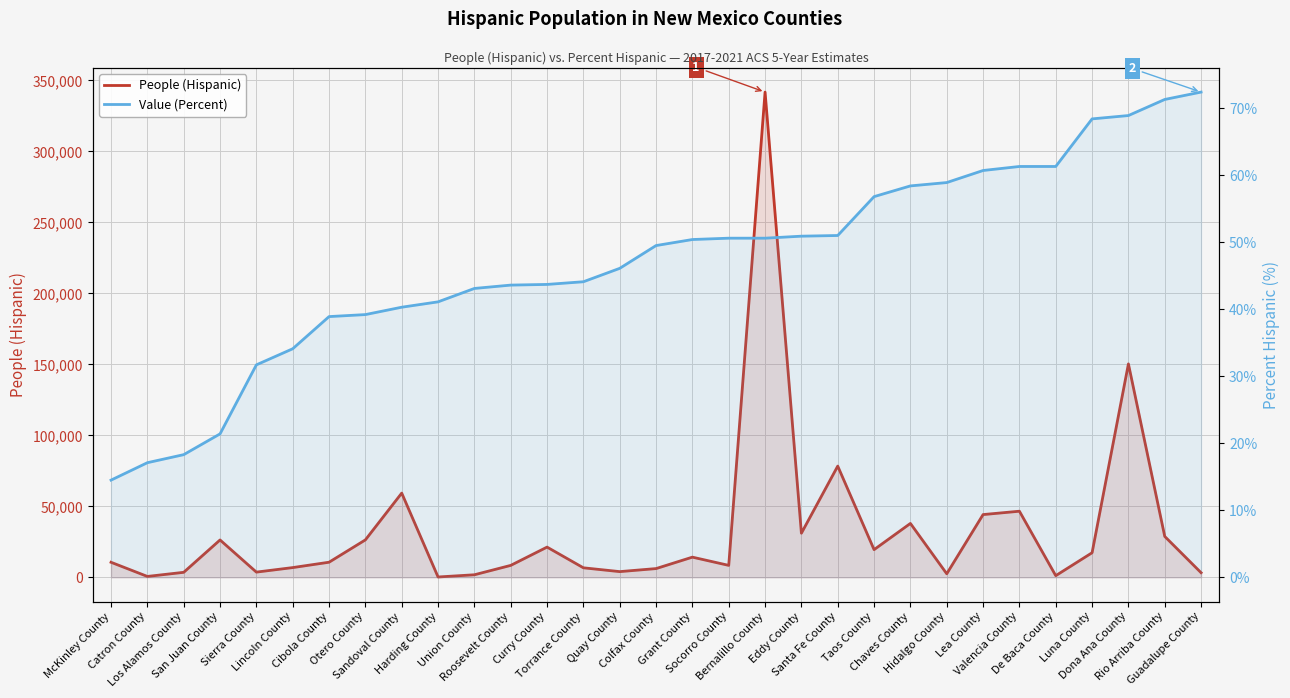

Is it true that People (Hispanic) equals 25215.6 at Luna County?

False